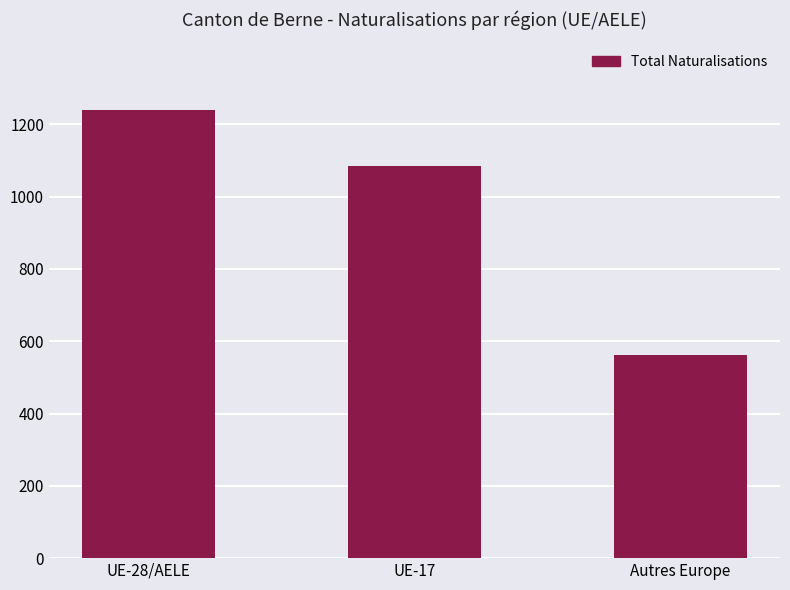

Count the values in the range 563 to 1241.

3